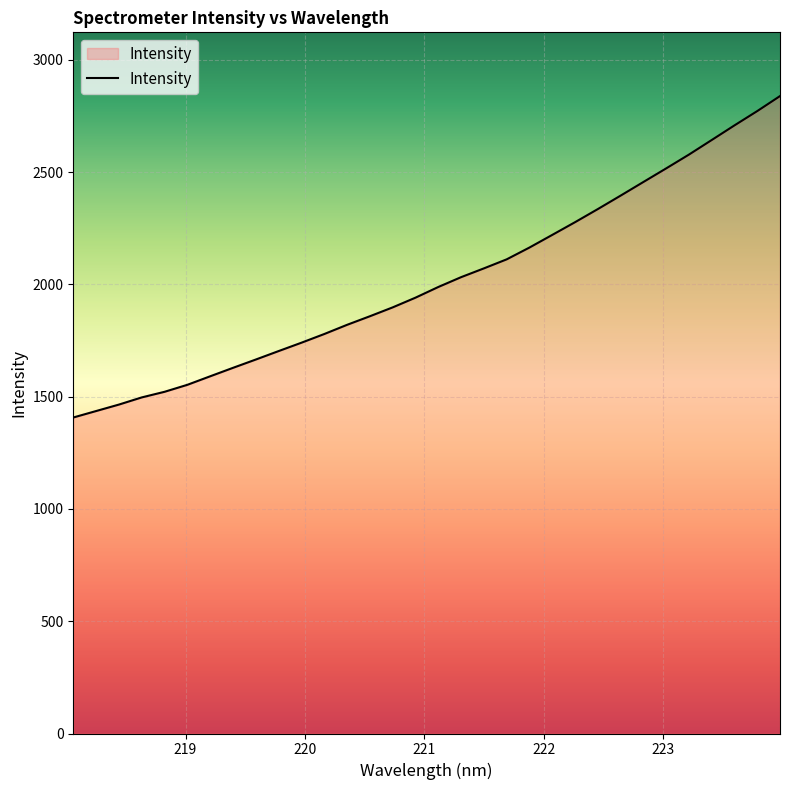

What is the minimum value shown in the chart?

1407.3